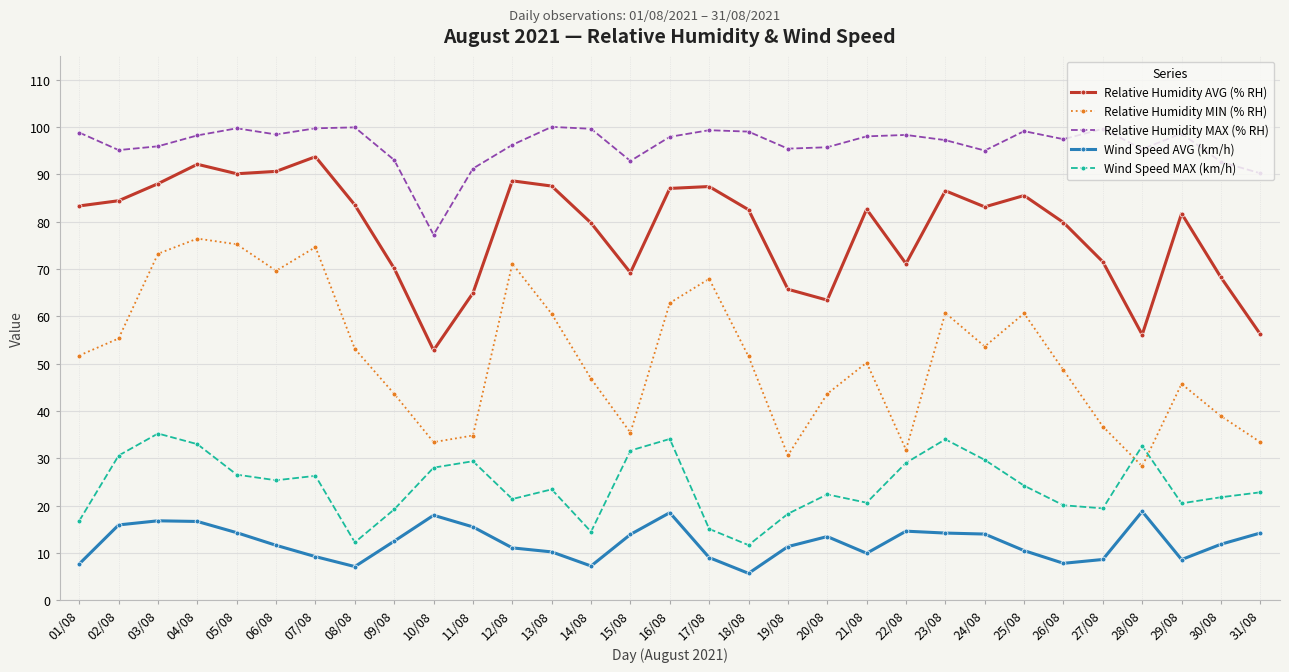

Which series ends up on top after the final intersection of Relative Humidity MIN (% RH) and Wind Speed MAX (km/h)?

Relative Humidity MIN (% RH)